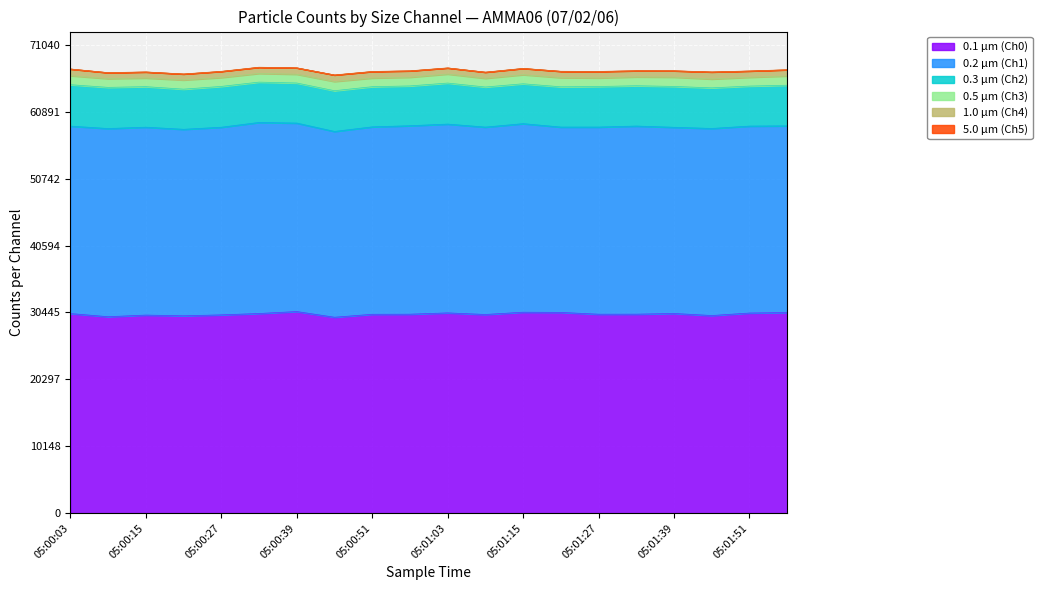

What is the value of the 0.3 µm (Ch2) point at the 13th from the left?

6049